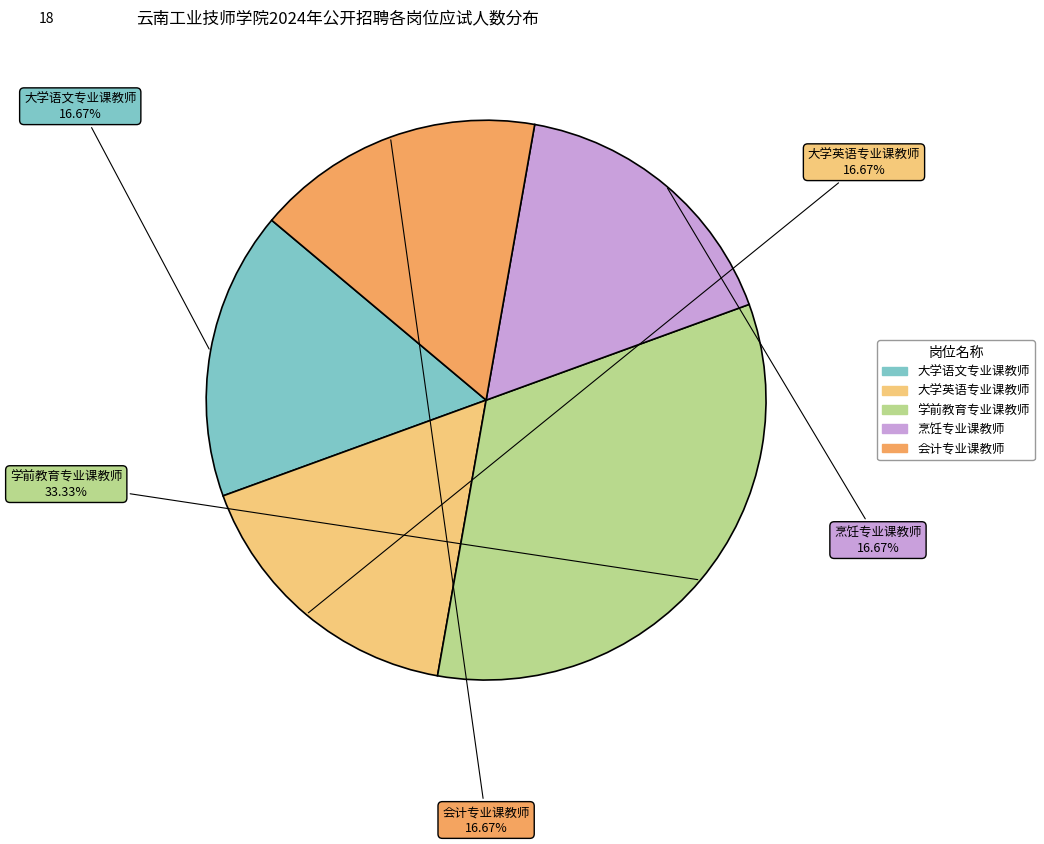

What is the largest slice in the pie chart?

学前教育专业课教师